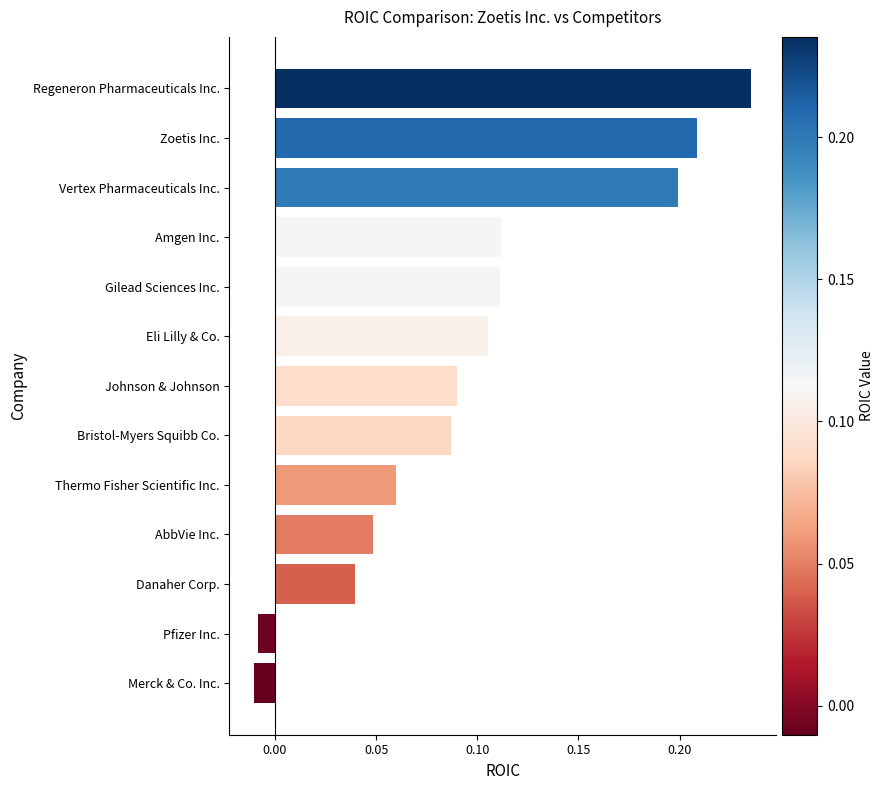

What is the sum of all values?

1.3